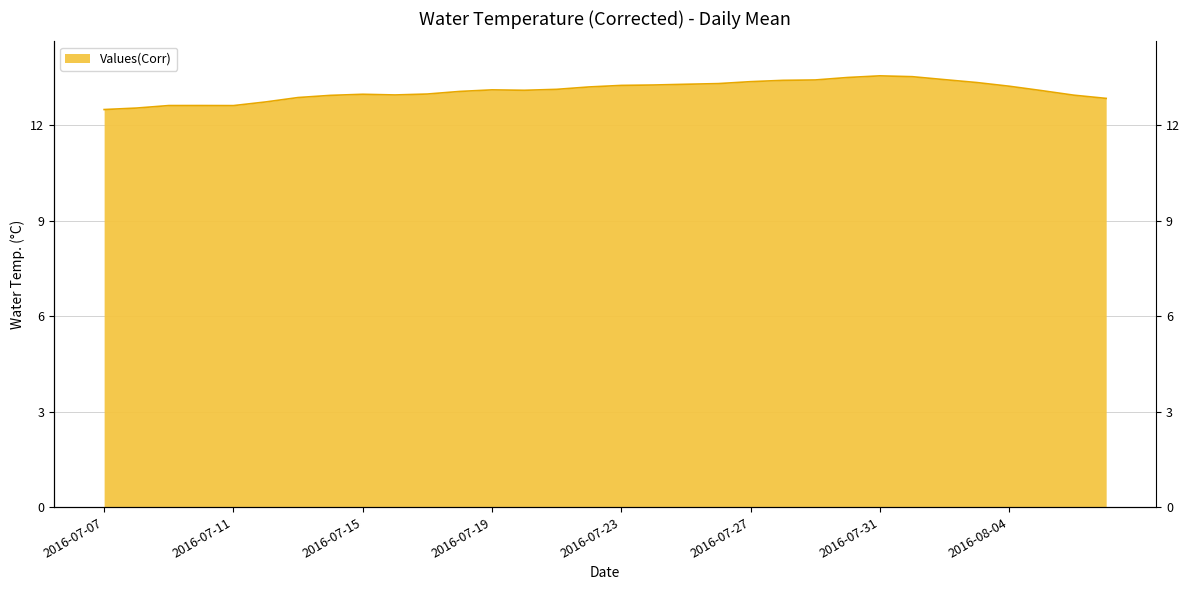

How many data points are less than 13?

13